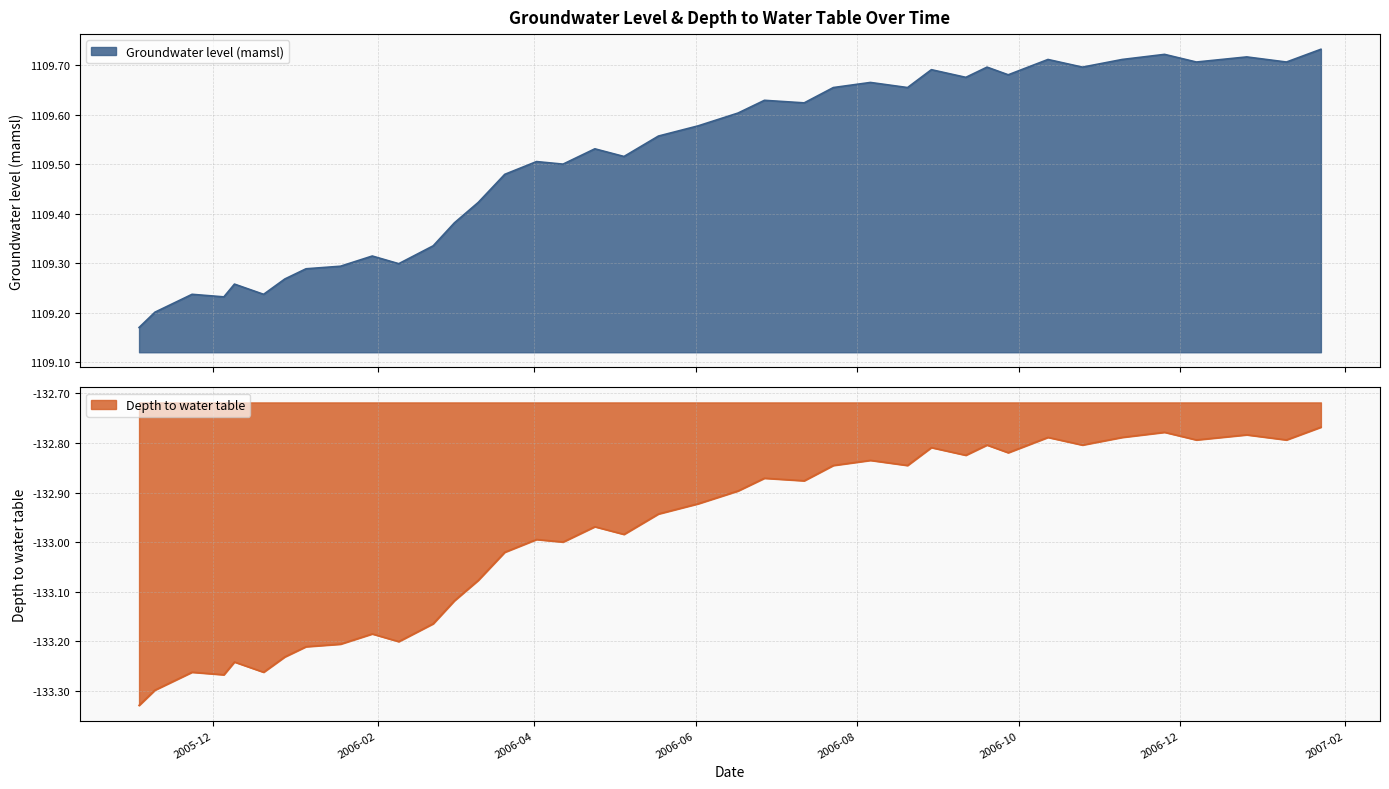

Between 2006-03-11 and 2006-11-25, which series saw the biggest shift?

Depth to water table